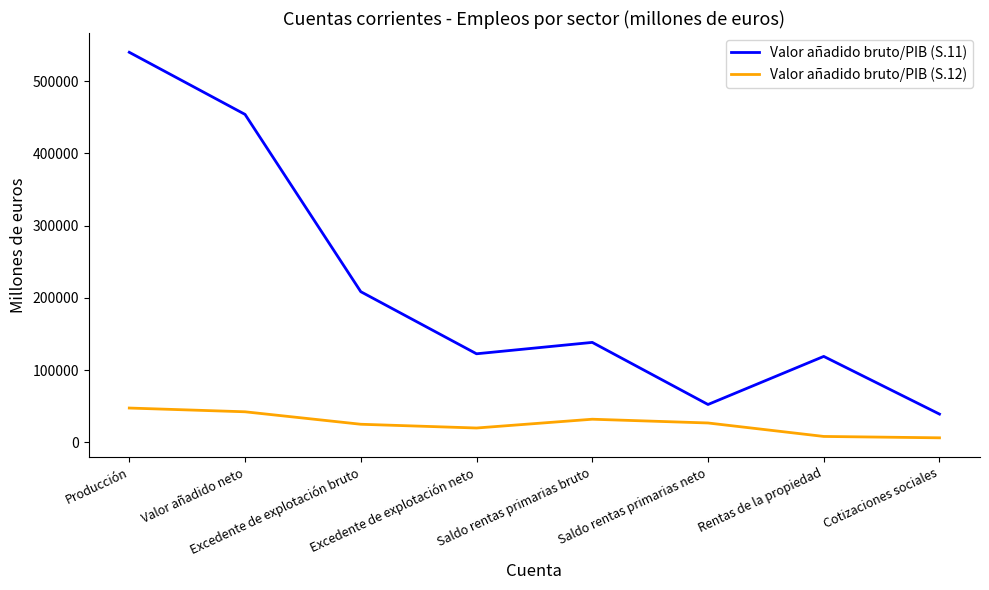

How many categories are shown in the chart?

8